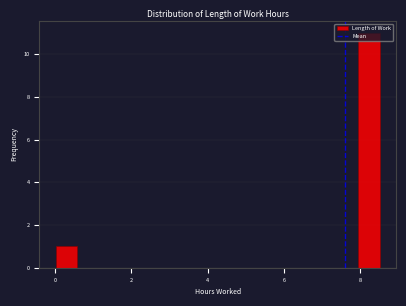

Read against the x-axis, roughly where is the centre of the tallest bar?

8.2